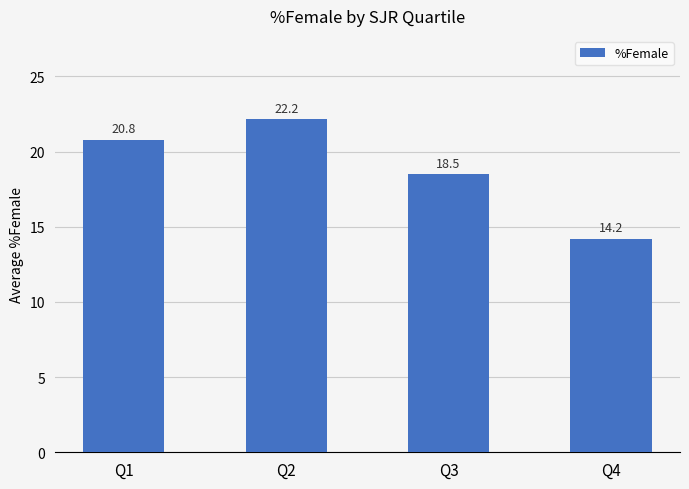

Does the chart contain stacked bars?

No